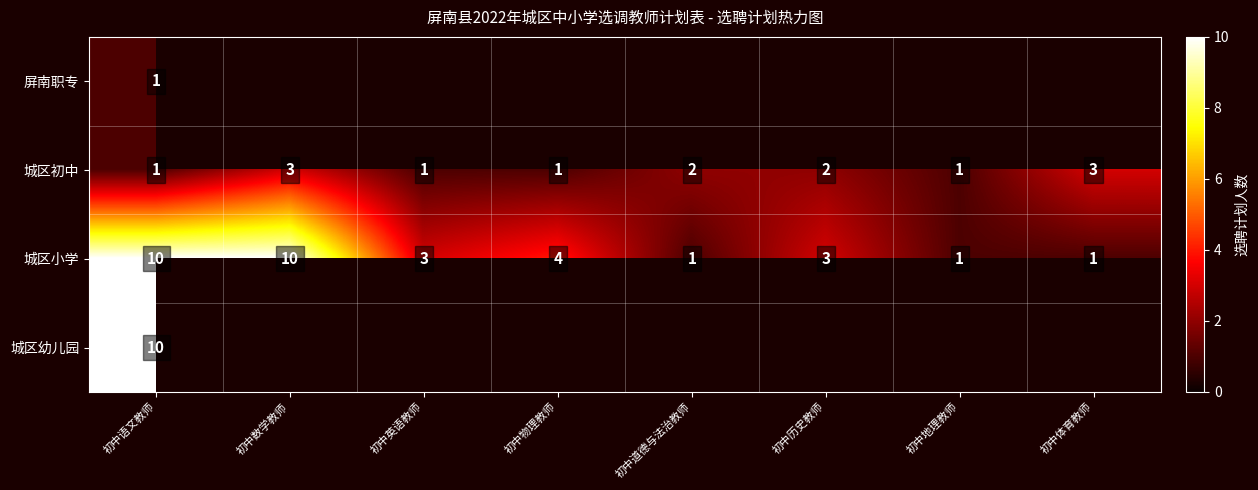

Is it true that 城区小学 equals 1 at 初中体育教师?

True